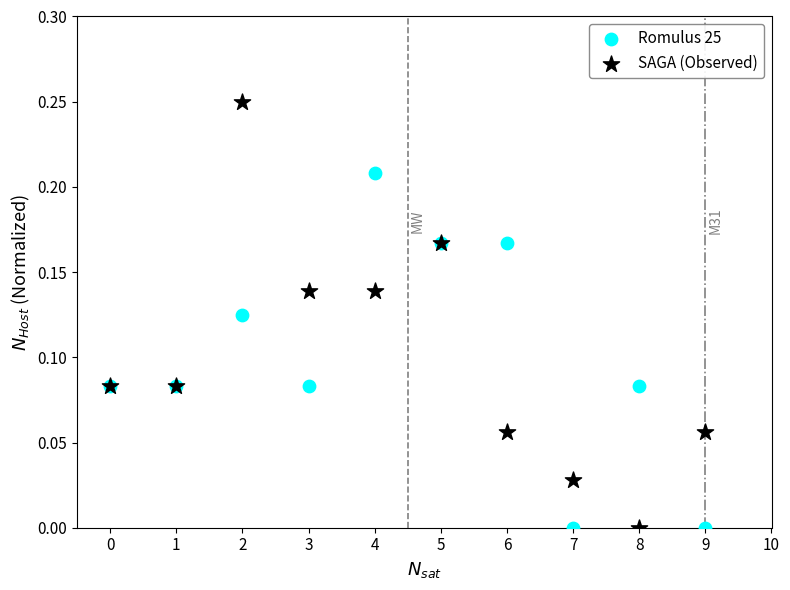

What are all the series names shown in the legend?

Romulus 25, SAGA (Observed)